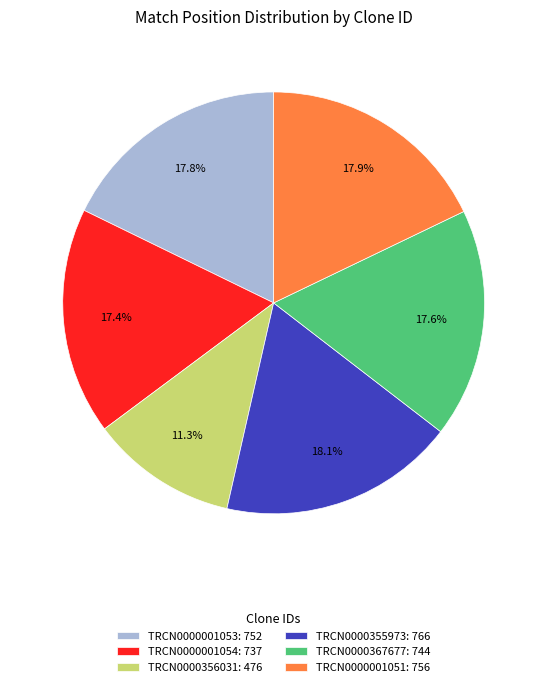

To the nearest percent, what is the combined percentage of TRCN0000356031 and TRCN0000367677?

29%